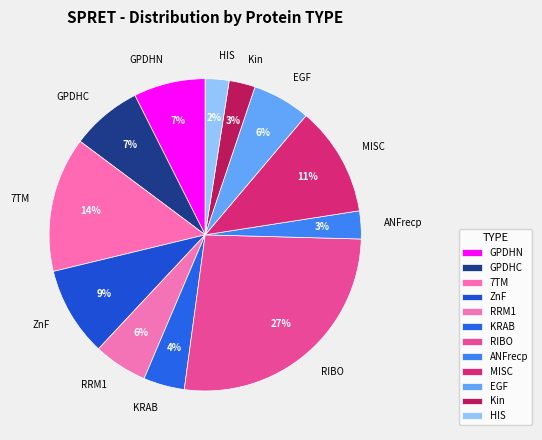

Count the number of slices in the pie.

12